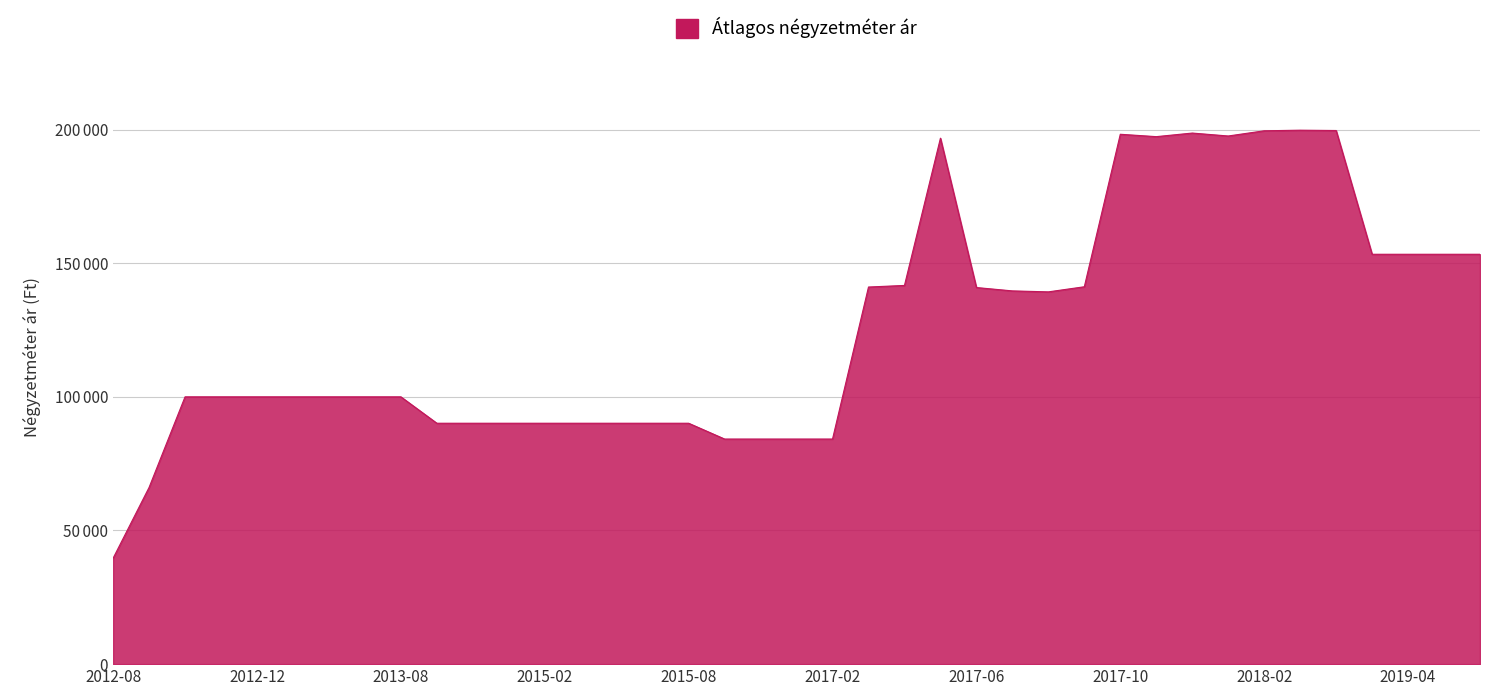

Which label corresponds to the smallest value in the chart?

2012-08